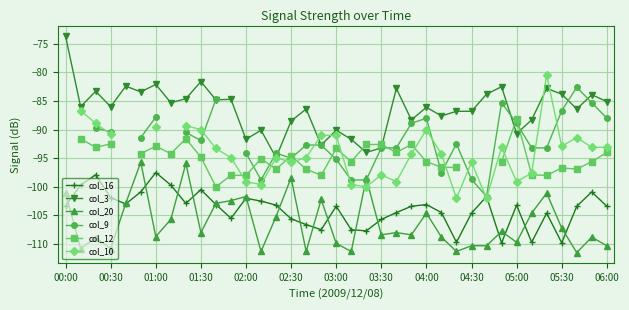

True or false: col_16 has more than 1 points higher than both neighbors.

True